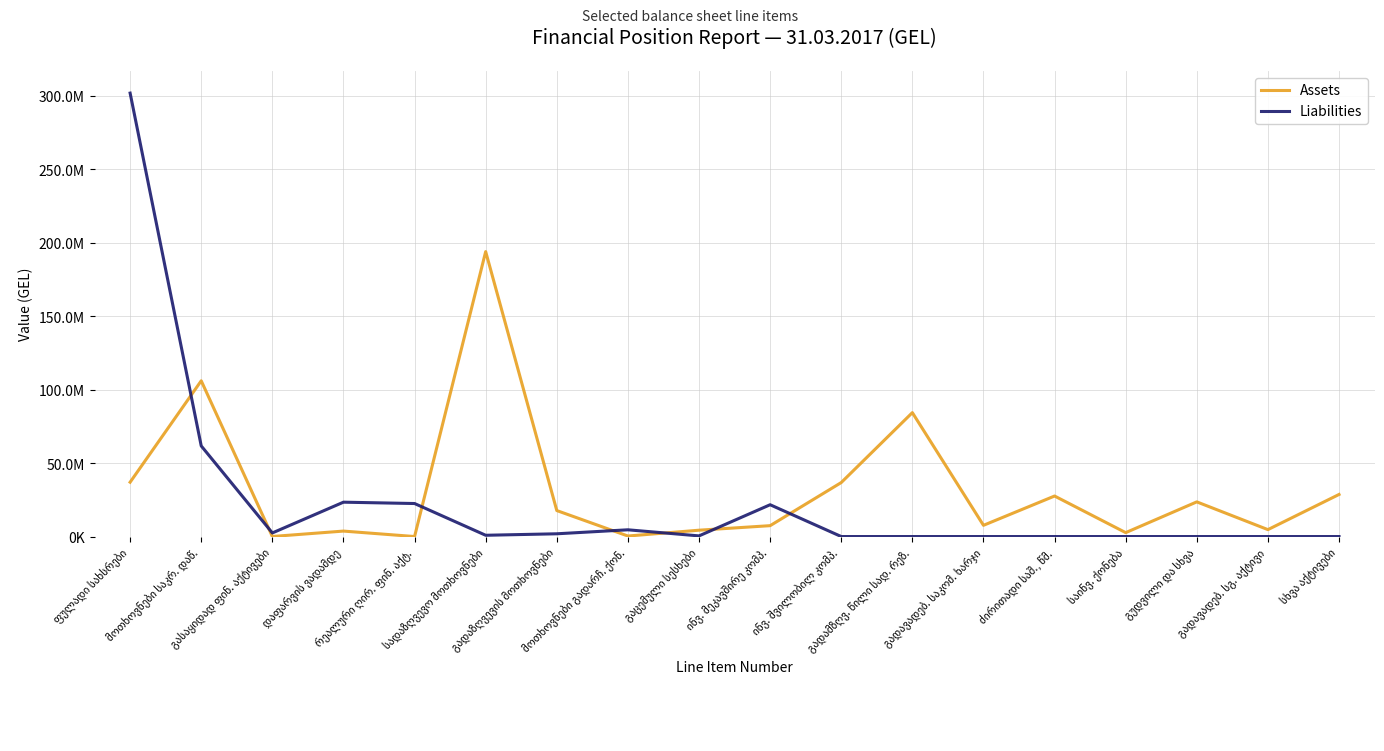

List the labels in order of Liabilities value, largest first.

ფულადი სახსრები, მოთხოვნები საკრ. დაწ., დაფარვის ვადამდე, რეალური ღირ. ფინ. აქტ., ინვ. მეკავშირე კომპ., მოთხოვნები გადარჩ. ქონ., გასაყიდად ფინ. აქტივები, გადაზღვევის მოთხოვნები, სადაზღვევო მოთხოვნები, გაცემული სესხები, ინვ. შვილობილ კომპ., გადამზღვ. წილი სად. რეზ., გადავადებ. საკომ. ხარჯი, ძირითადი საშ., წმ., საინვ. ქონება, გუდვილი და სხვა, გადავადებ. სგ. აქტივი, სხვა აქტივები